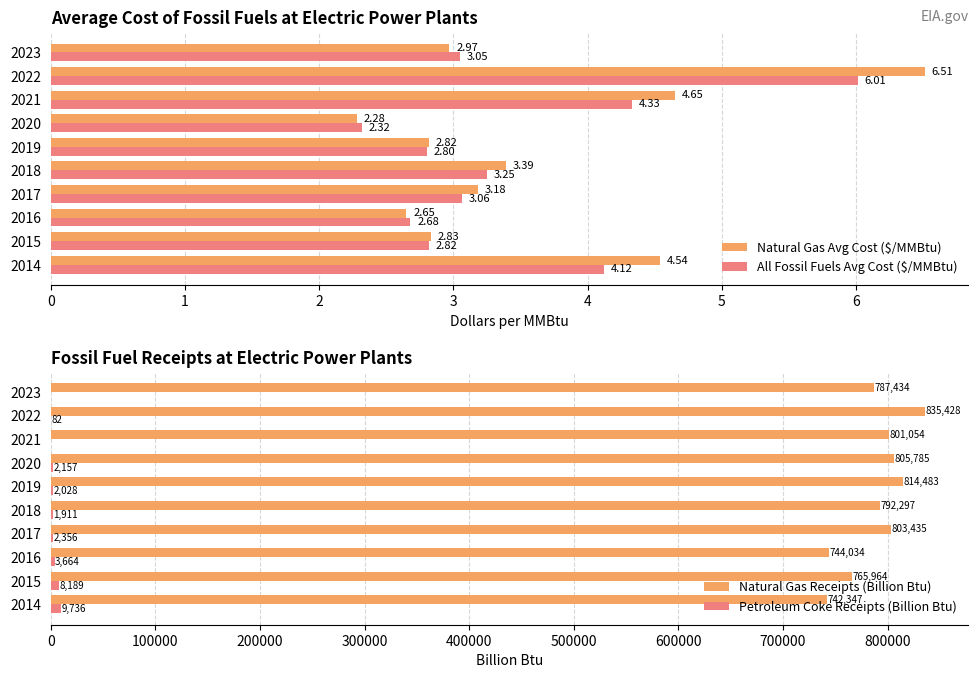

What is the value of the Petroleum Coke Receipts (Billion Btu) bar at the 6th from the left?

2028.0